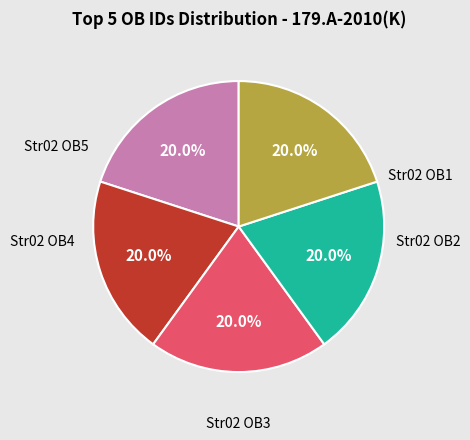

Does any single category account for the majority?

No